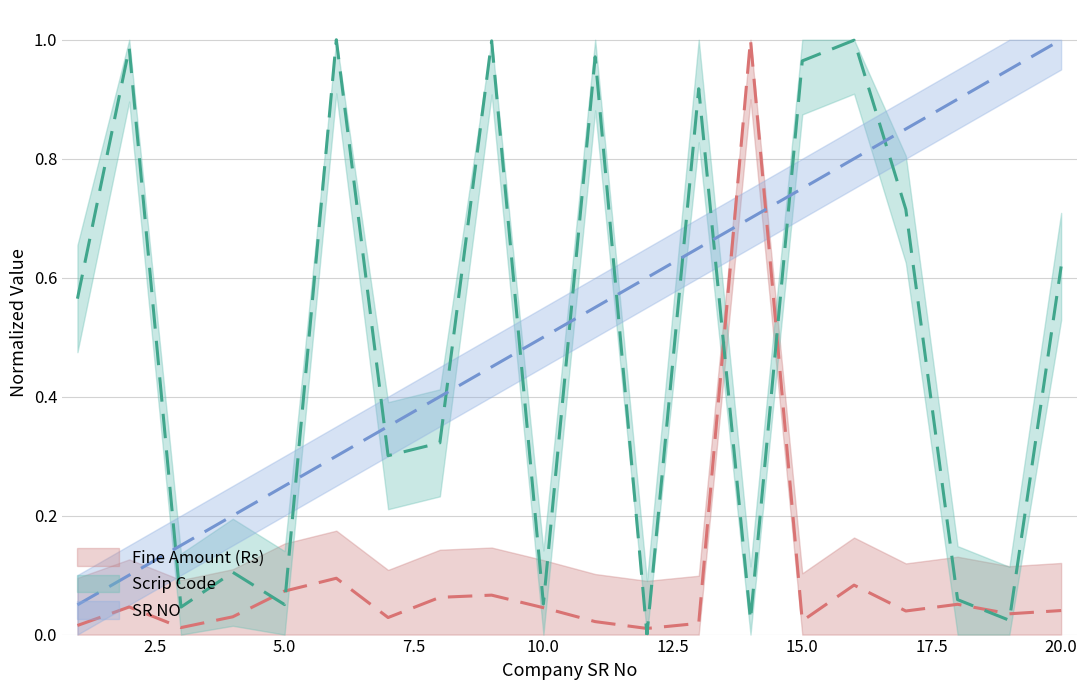

What is the difference between the maximum and minimum values in the Fine Amount (Rs) series?

1.0